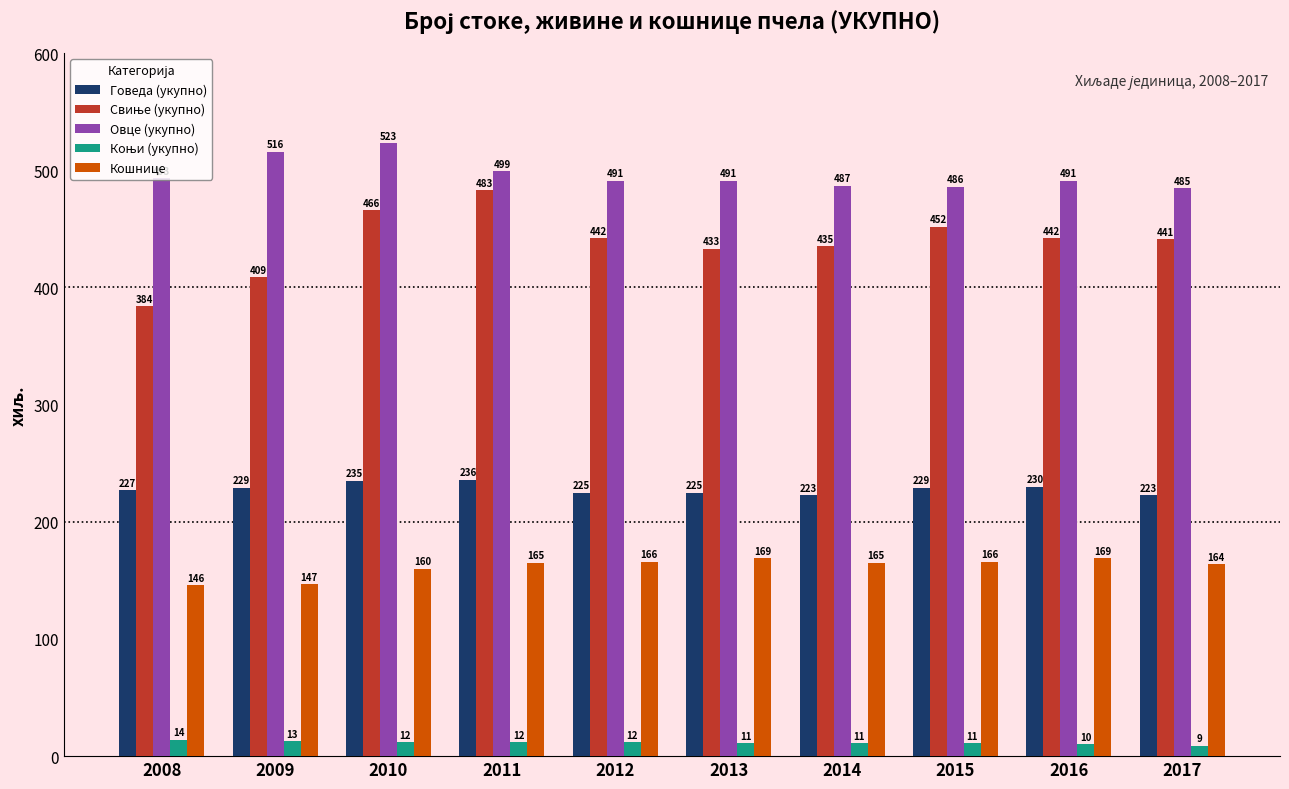

What is the average value of the Кошнице series?

162